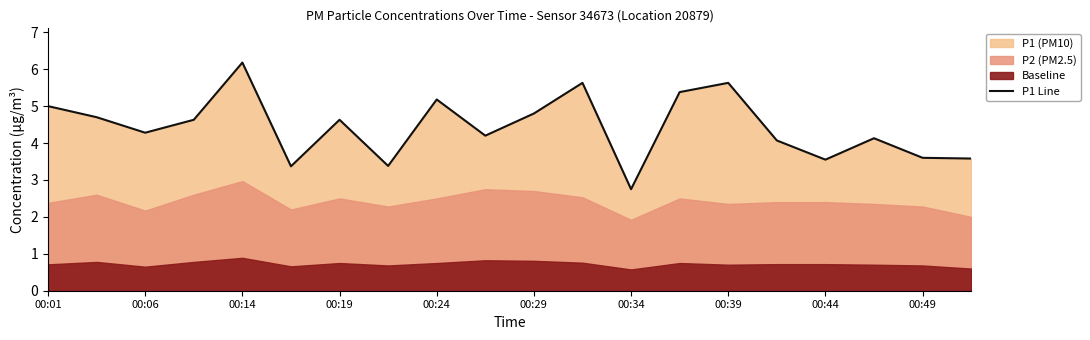

How many lines are shown in the chart?

1